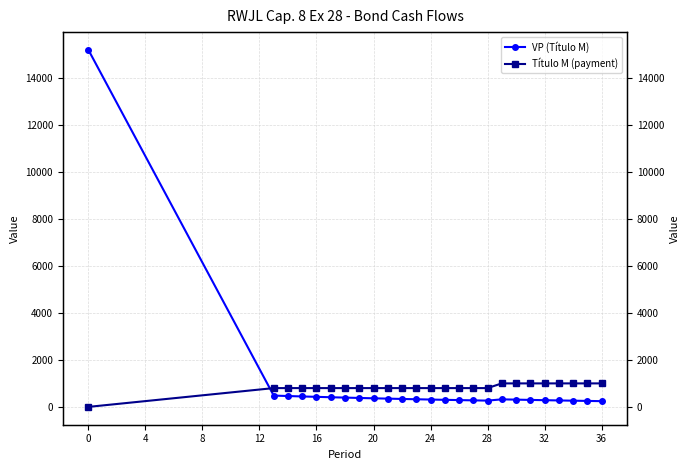

What are all the series names shown in the legend?

VP (Título M), Título M (payment)